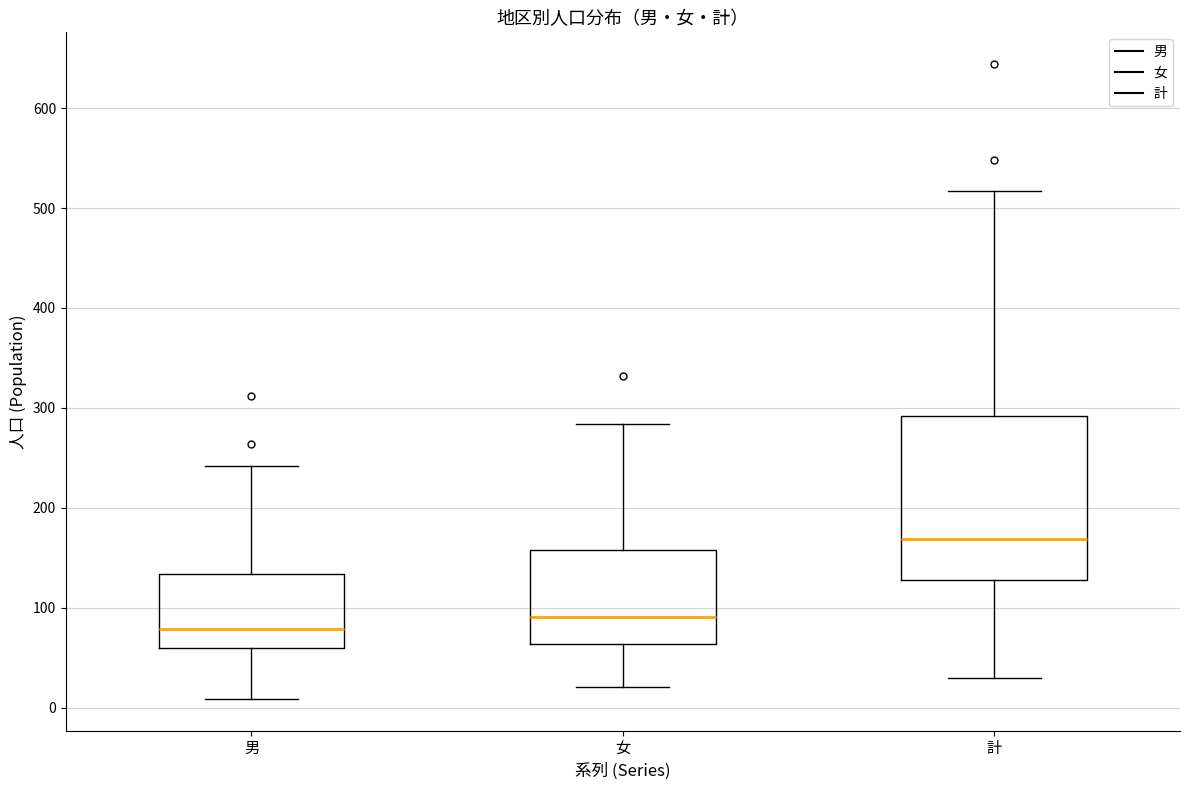

Reading left to right, transcribe this box plot: for each box, give where its median line is, the range the box spans, and where its two whiskers end, as read against the y-axis. The values are not printed on the chart, so give them approximately, as read against the axis.

男: median 80, box 60 to 130, whiskers 10 to 240
女: median 90, box 60 to 160, whiskers 20 to 280
計: median 170, box 130 to 290, whiskers 30 to 520